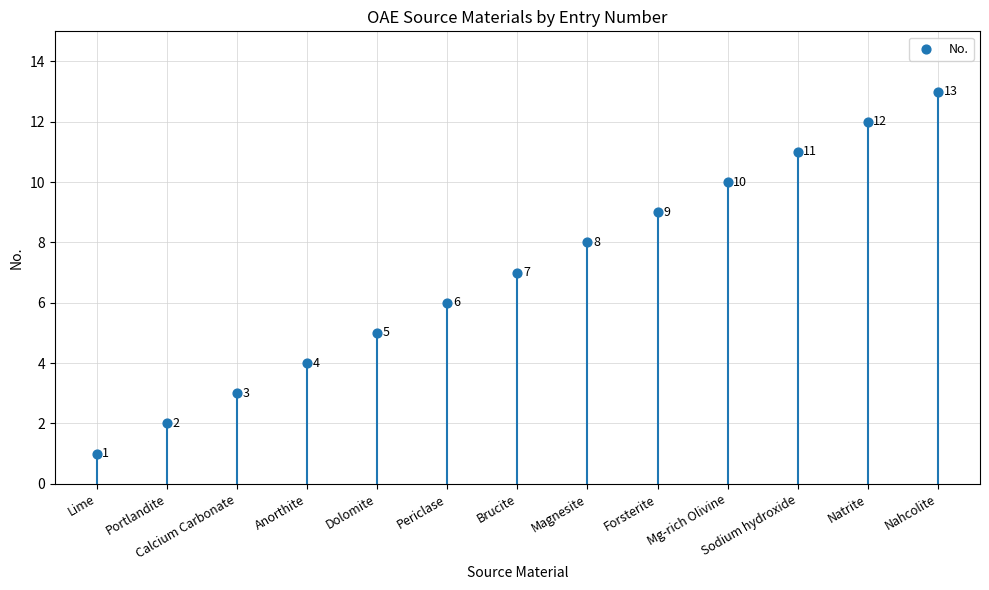

What is the change in value from Magnesite to Natrite?

+4